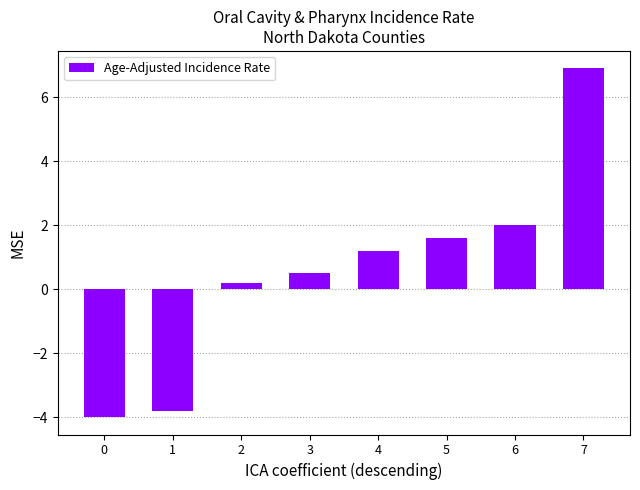

How many values are below 1?

4